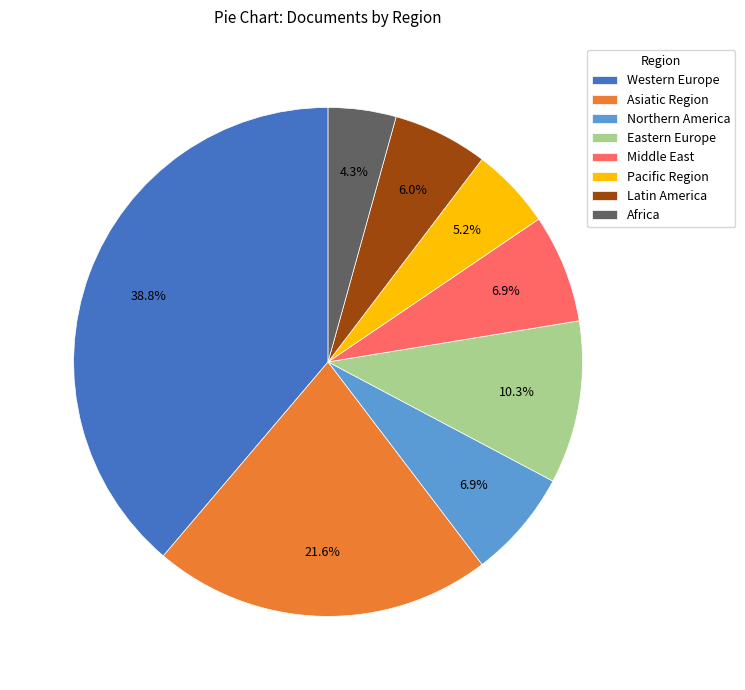

How much of the chart is everything except Pacific Region?

94.8%